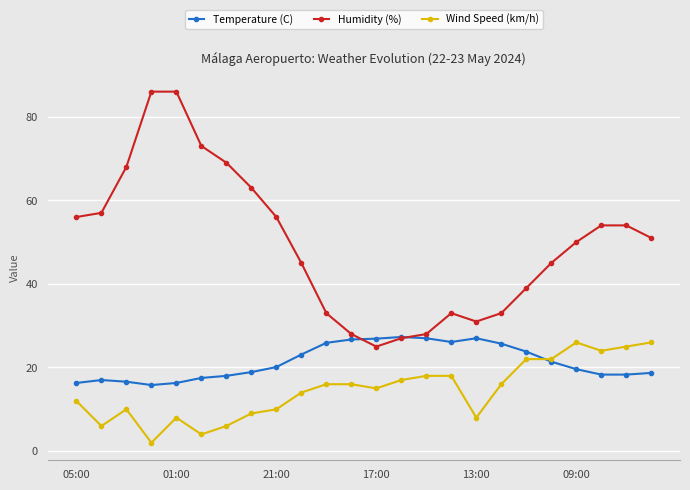

Rank the series by their maximum value, from lowest to highest.

Wind Speed (km/h), Temperature (C), Humidity (%)